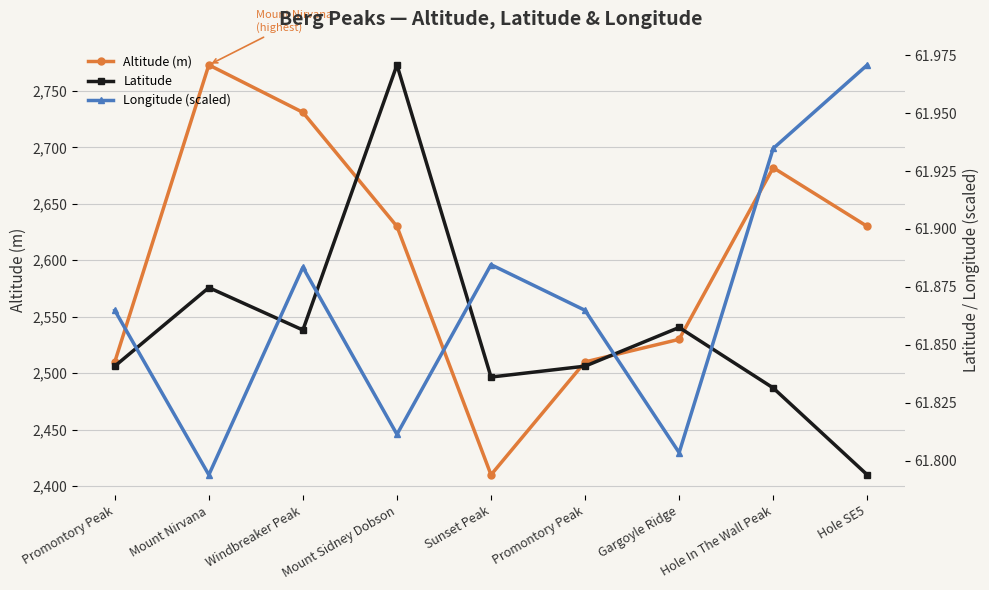

How many Longitude (scaled) values are between 61 and 62?

9